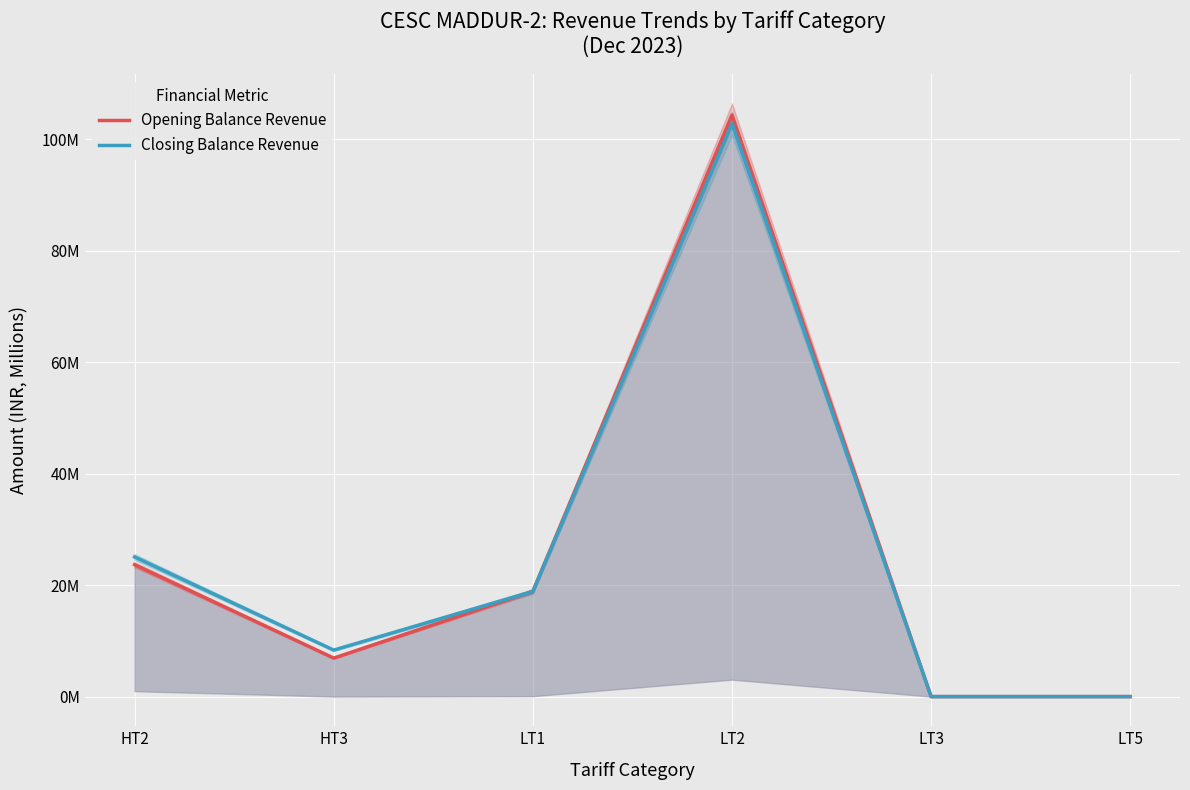

How many data points in Opening Balance Revenue are above 18?

3